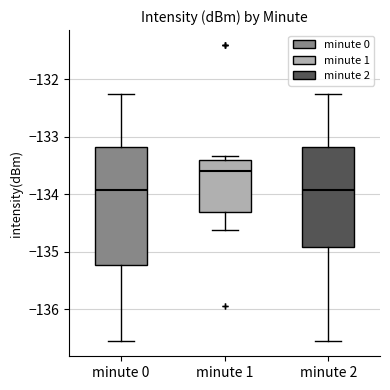

Reading left to right, read every box against the y-axis: the position of its median line, the range the box covers, and the ends of its whiskers. The values are not printed on the chart, so give them approximately, as read against the axis.

minute 0: median -133.9, box -135.2 to -133.2, whiskers -136.6 to -132.2
minute 1: median -133.6, box -134.3 to -133.4, whiskers -134.6 to -133.3
minute 2: median -133.9, box -134.9 to -133.2, whiskers -136.6 to -132.2